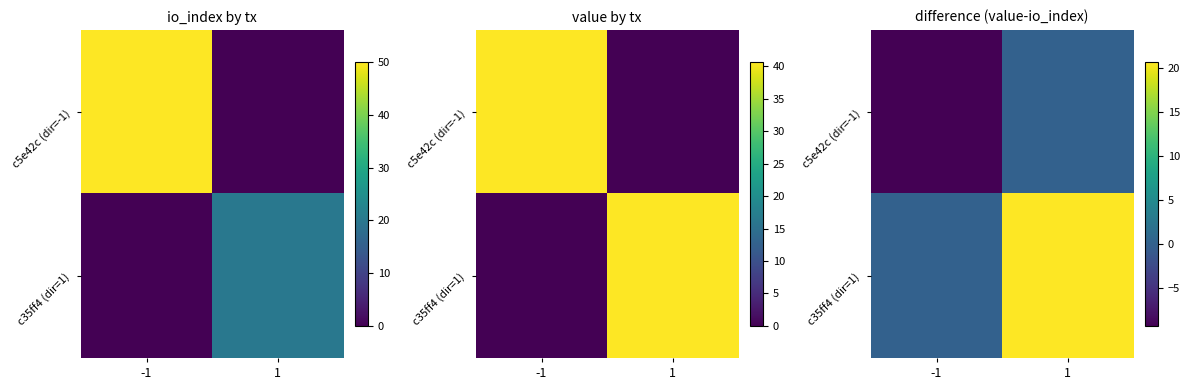

How many distinct data groups are displayed?

2